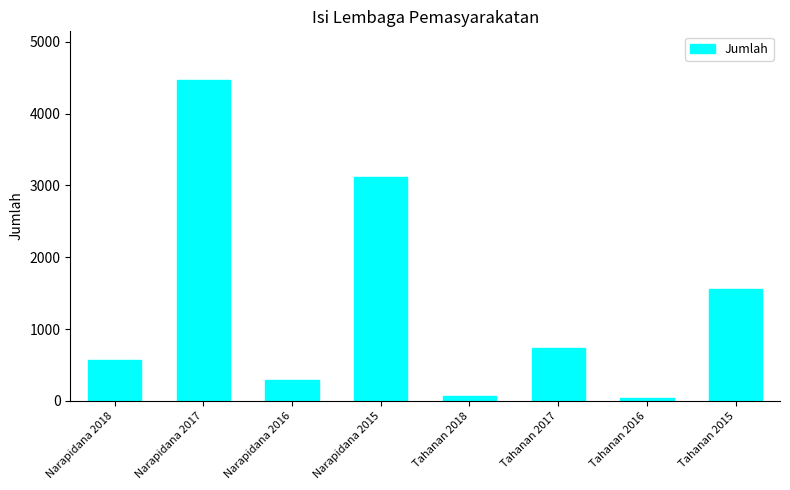

The chart shows a value of 569 at Narapidana 2018. True or false?

True